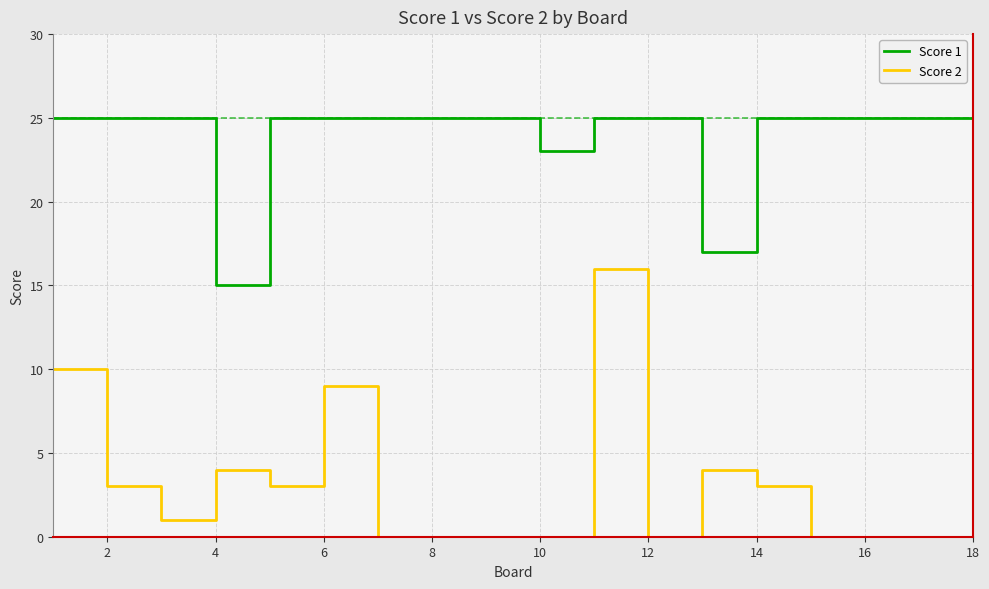

Which series has the largest total across all categories?

Score 1